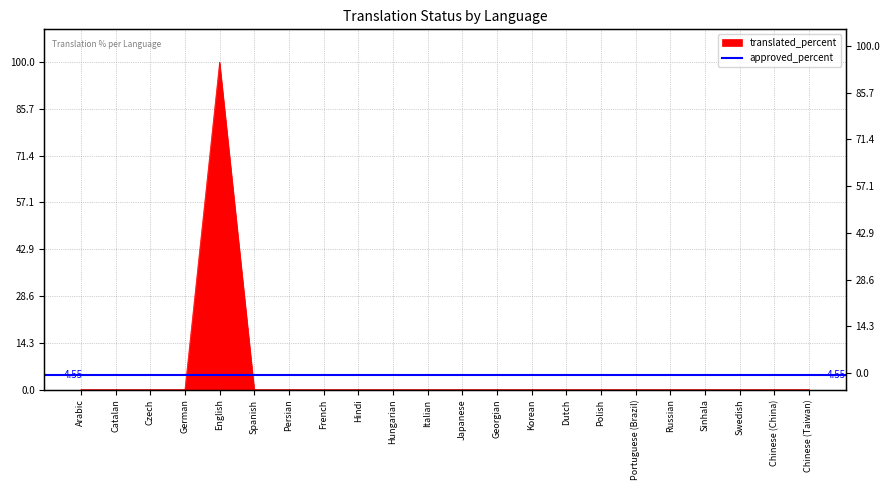

What is the label of the 14th point from the right?

Hindi